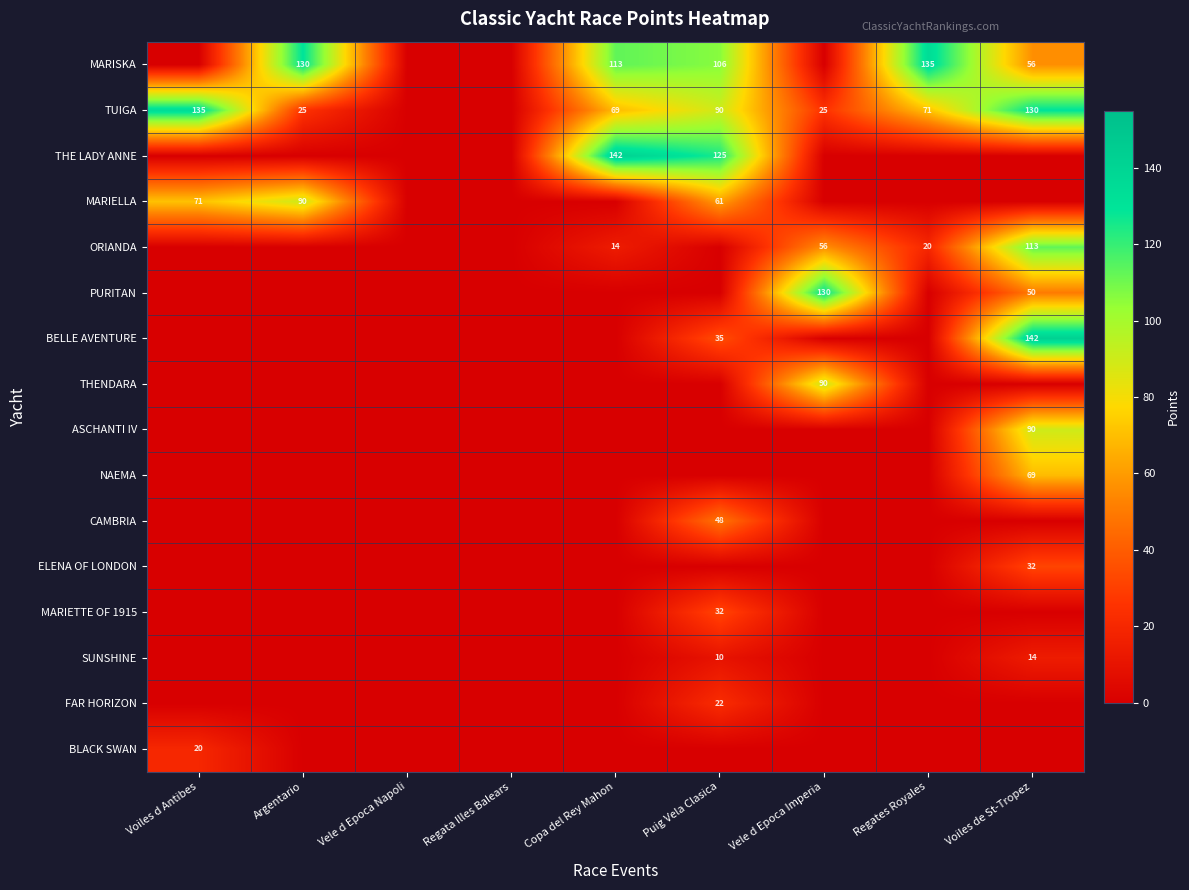

The MARISKA series shows 56 at Voiles de St-Tropez. True or false?

True